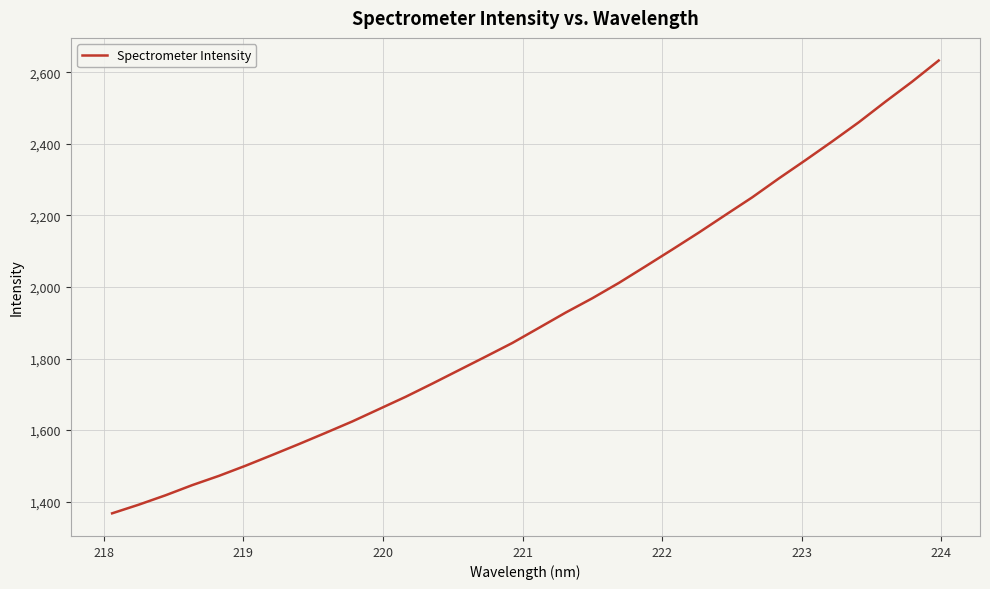

What is the smallest value displayed?

1367.1